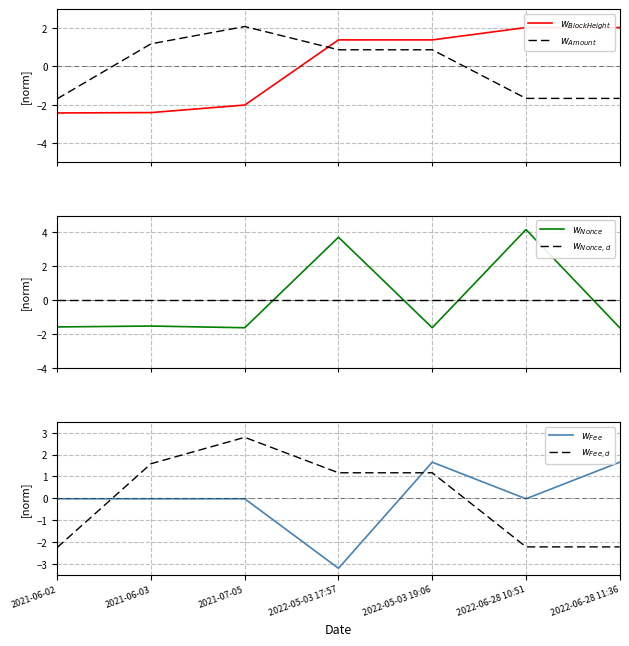

Which label corresponds to the smallest value in the chart?

2022-05-03 17:57